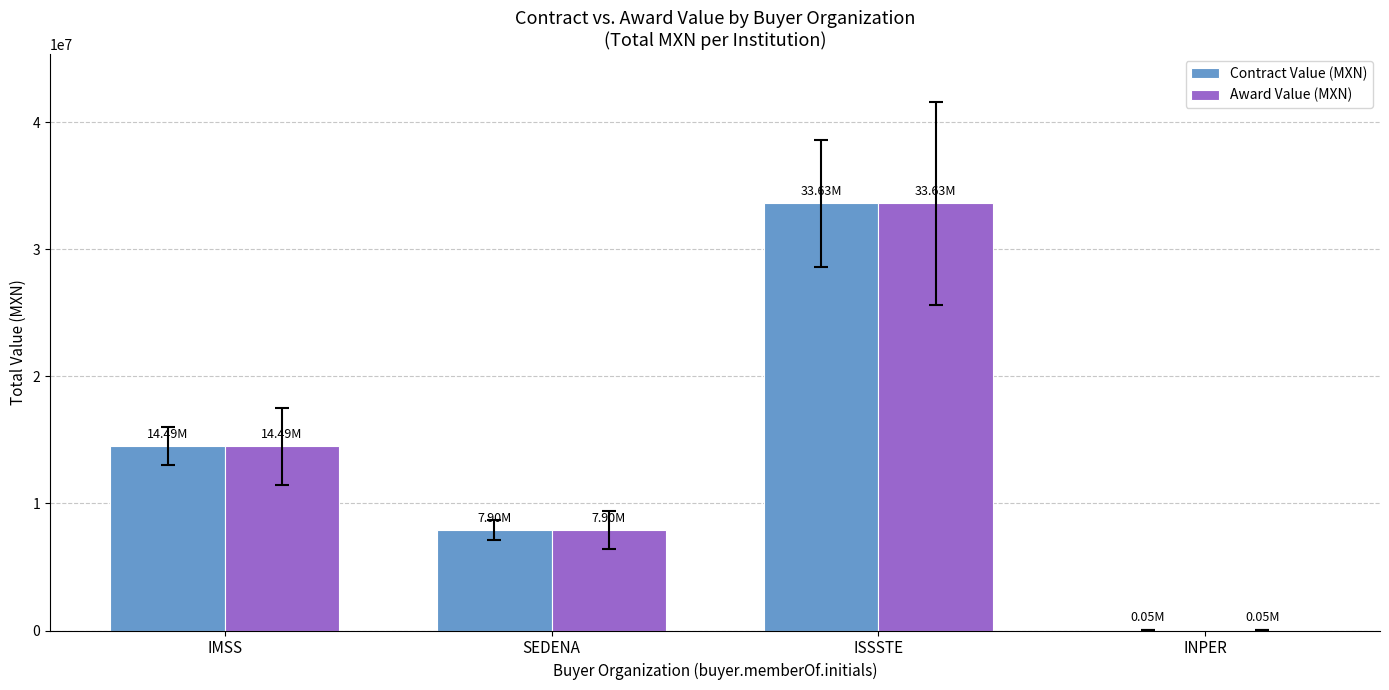

Where is Contract Value (MXN) nearest to the value 16840169?

IMSS